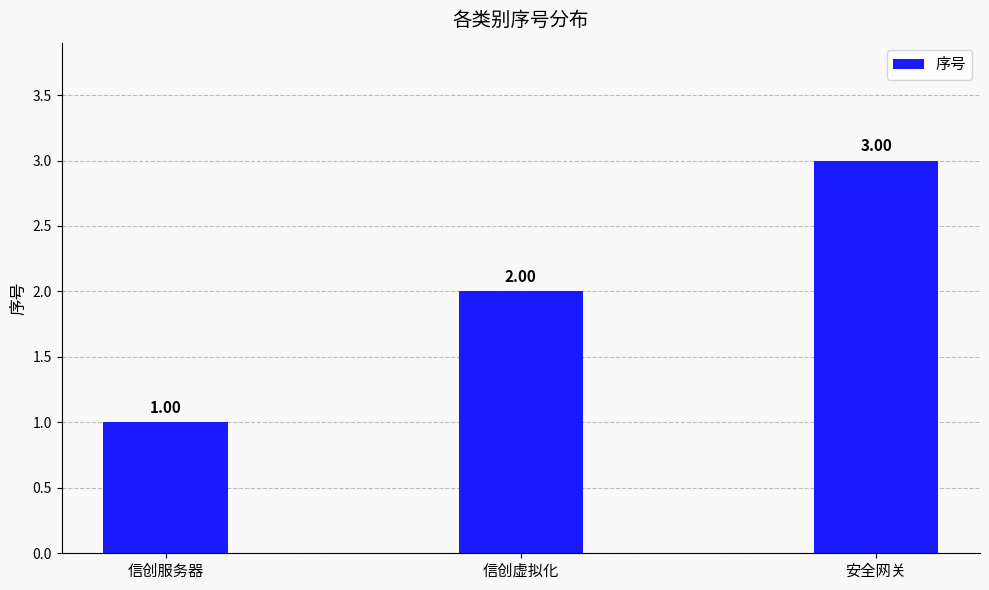

What is the value of the 2nd bar from the left?

2